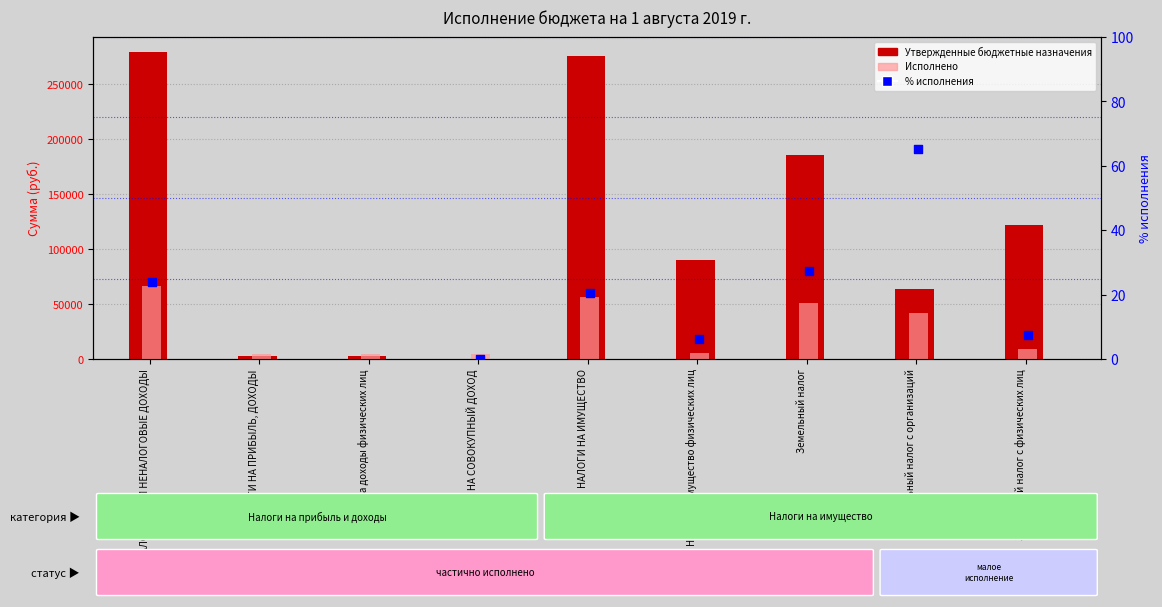

At how many categories does at least one series exceed 199704?

2